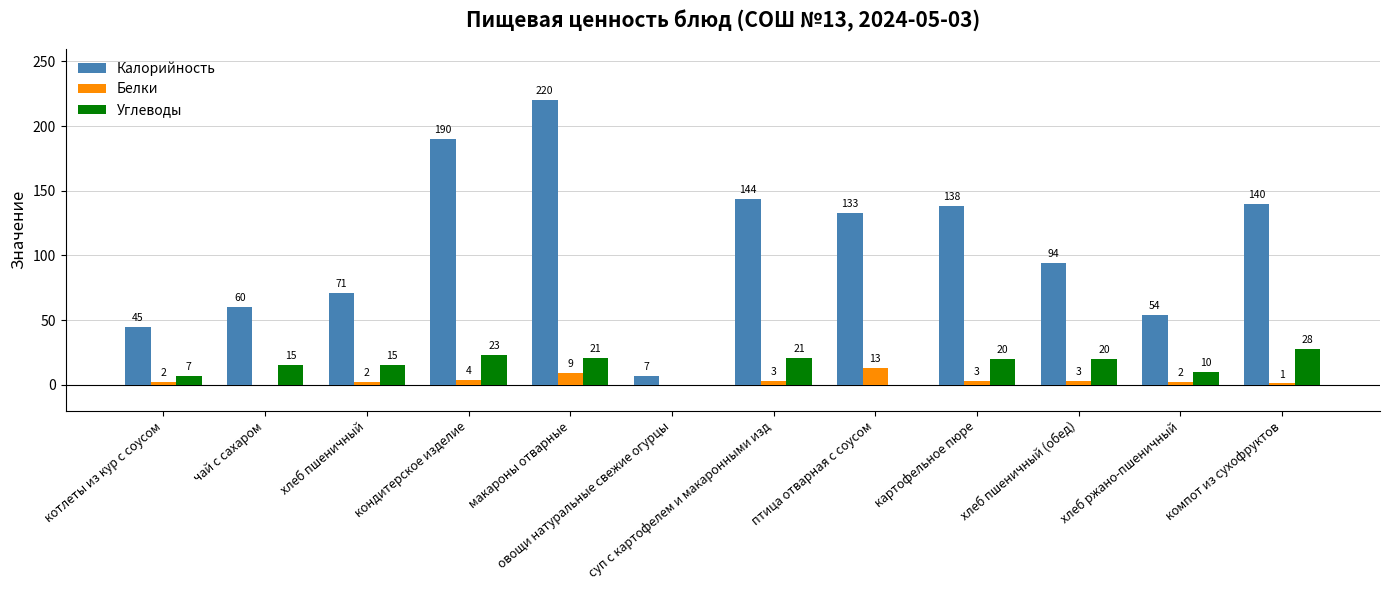

Reading left to right, list all the values displayed in this chart.

Калорийность: 45	60	71	190	220	7	144	133	138	94	54	140
Белки: 2	0	2	4	9	0	3	13	3	3	2	1
Углеводы: 7	15	15	23	21	0	21	0	20	20	10	28